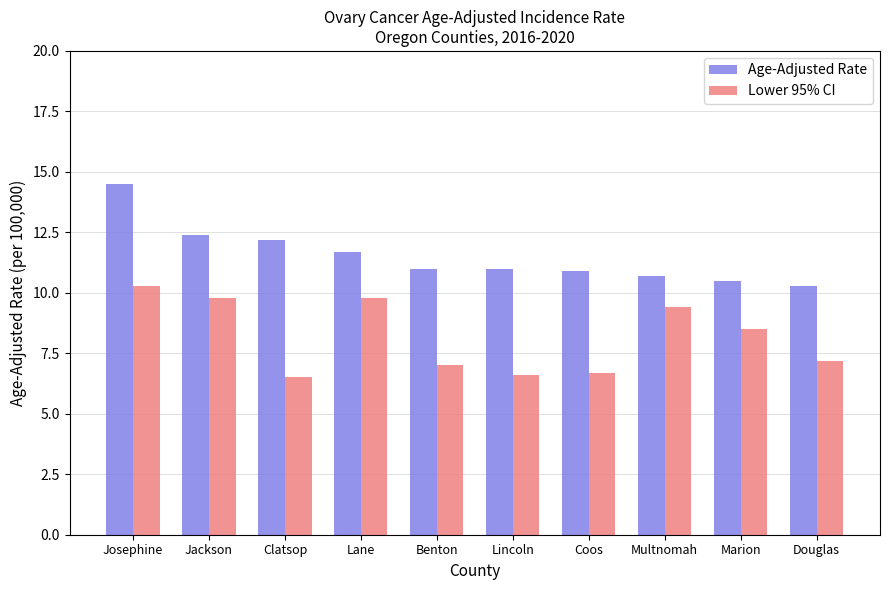

Is it true that Lower 95% CI equals 9.4 at Multnomah?

True